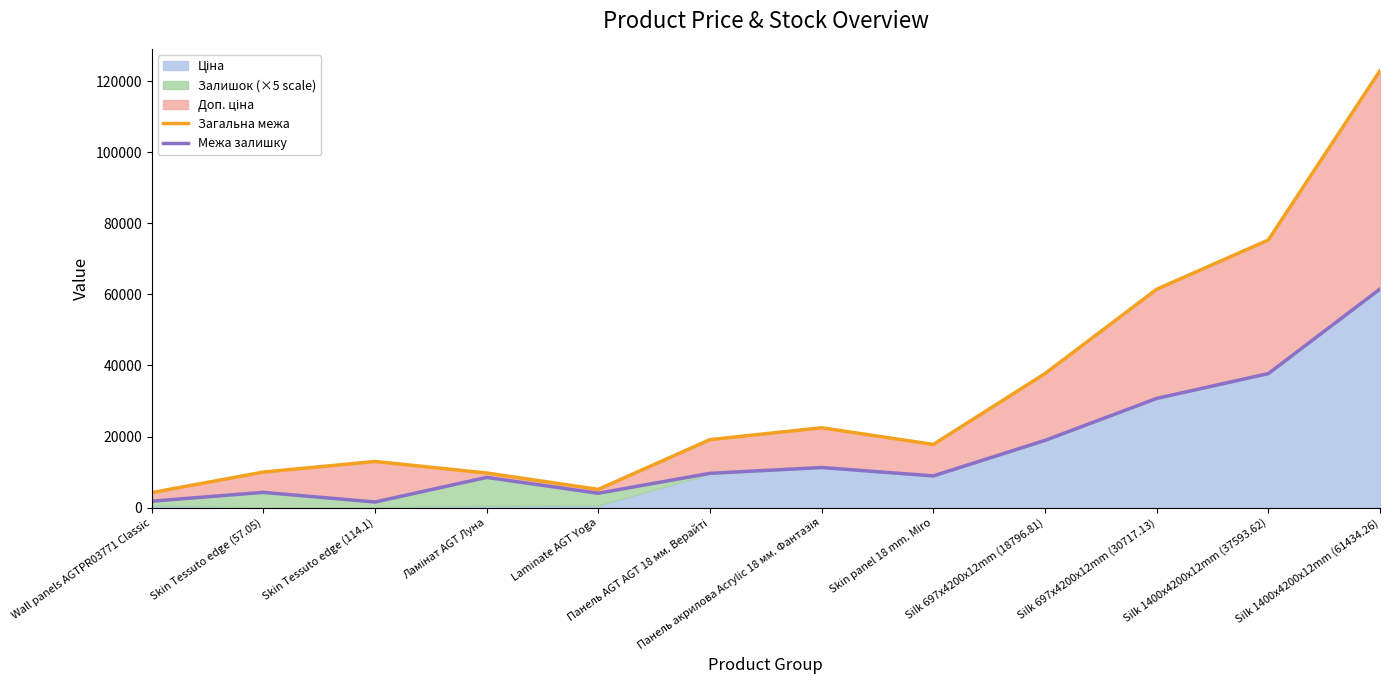

Which label corresponds to the largest value in the chart?

Silk 1400x4200x12mm (61434.26)